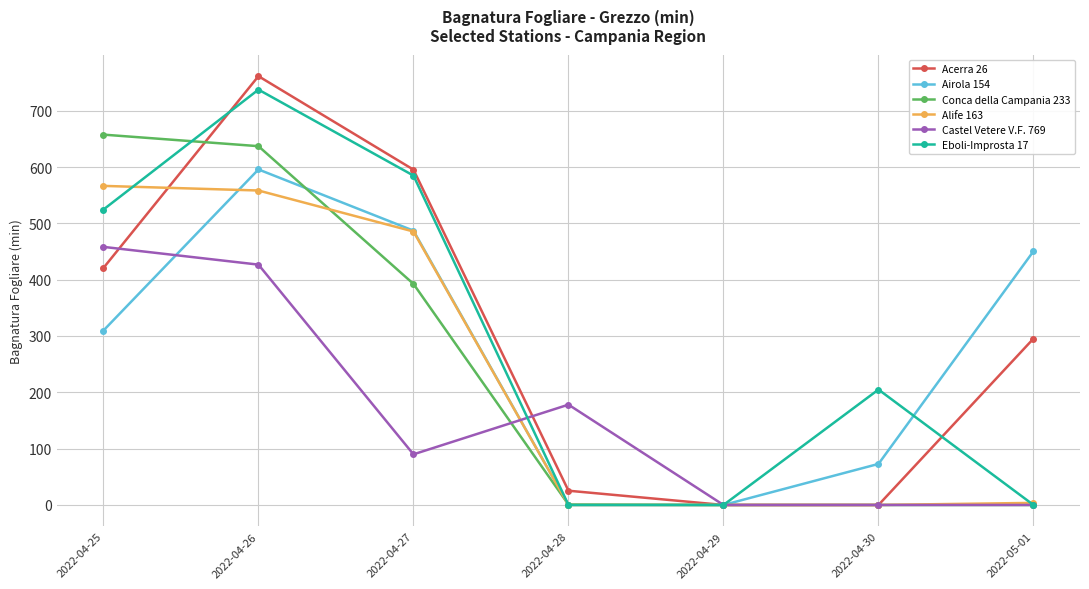

What is the difference between the maximum and second lowest values in the Alife 163 series?

566.5